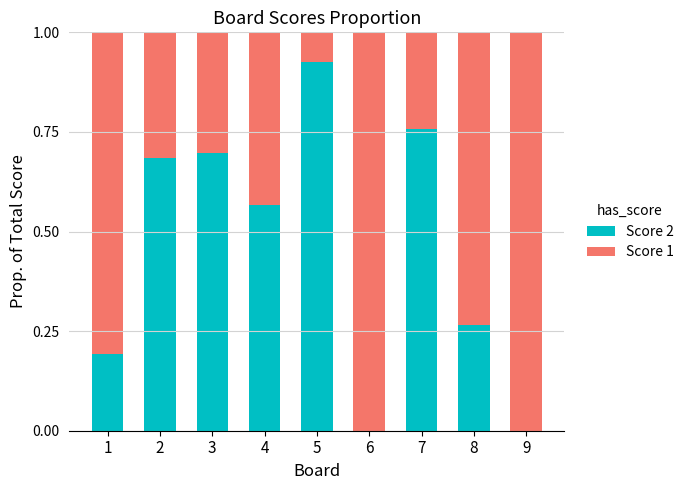

The value of Score 2 at 2 is 0.2. True or false?

False